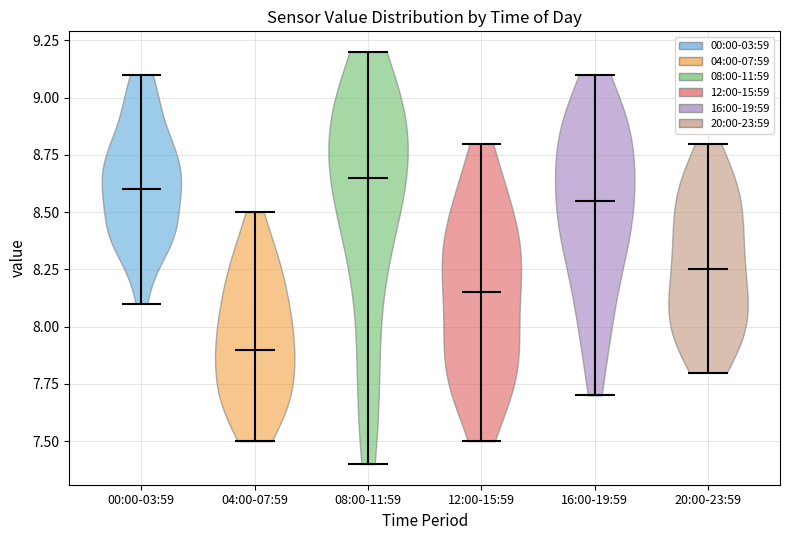

Reading left to right, read every violin against the y-axis: where its median line is, and the lowest and highest points it reaches. The values are not printed on the chart, so give them approximately, as read against the axis.

00:00-03:59: median line 8.60, lowest point 8.10, highest point 9.10
04:00-07:59: median line 7.90, lowest point 7.50, highest point 8.50
08:00-11:59: median line 8.65, lowest point 7.40, highest point 9.20
12:00-15:59: median line 8.15, lowest point 7.50, highest point 8.80
16:00-19:59: median line 8.55, lowest point 7.70, highest point 9.10
20:00-23:59: median line 8.25, lowest point 7.80, highest point 8.80